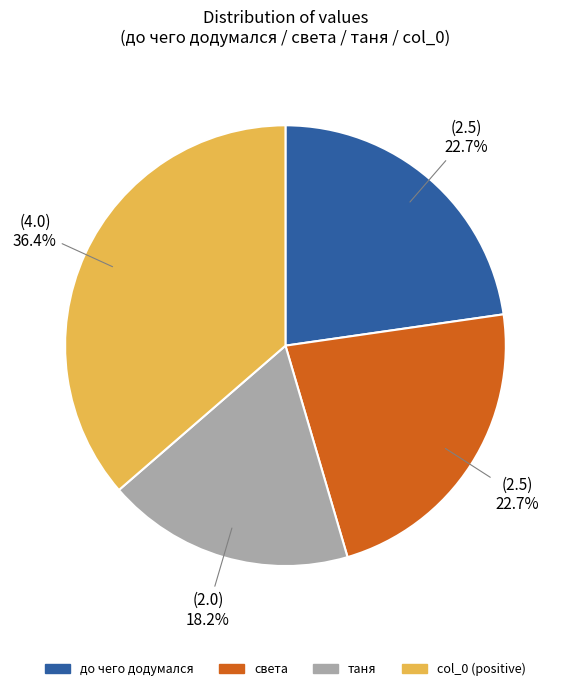

Combined, what portion of the pie is col_0 (positive) and света?

59.1%